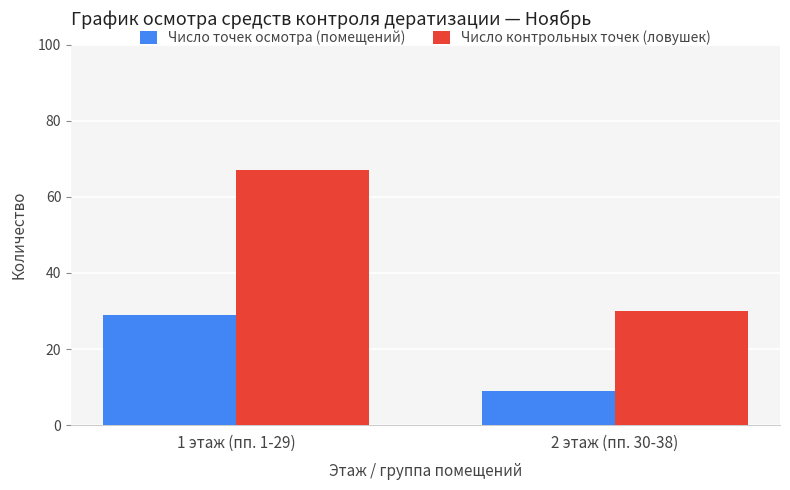

The Число контрольных точек (ловушек) series shows 30 at 2 этаж (пп. 30-38). True or false?

True